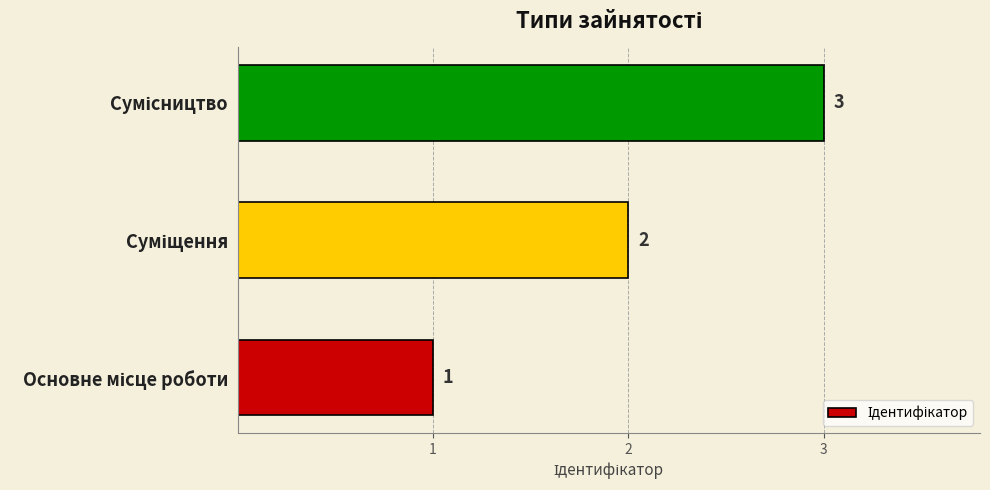

What is the sum of all values?

6